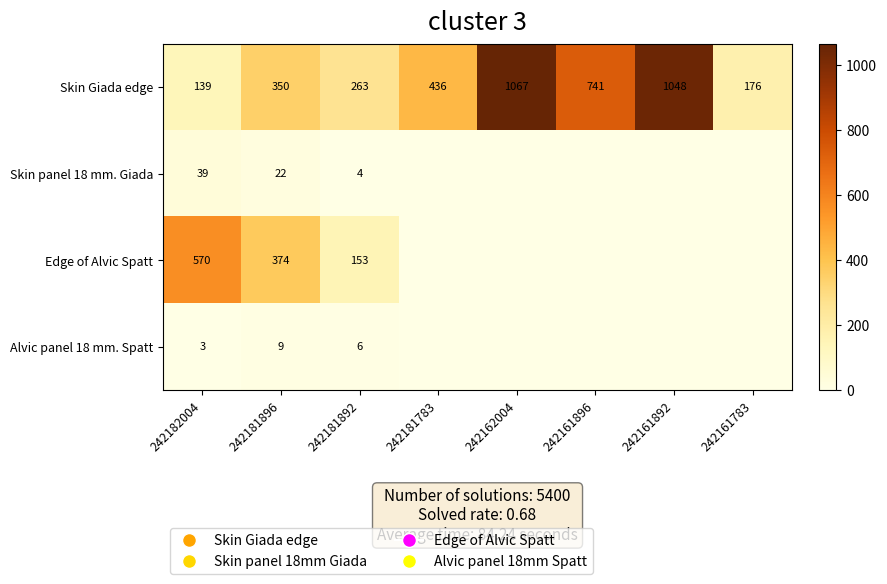

The Skin Giada edge series shows 510 at 242181896. True or false?

False